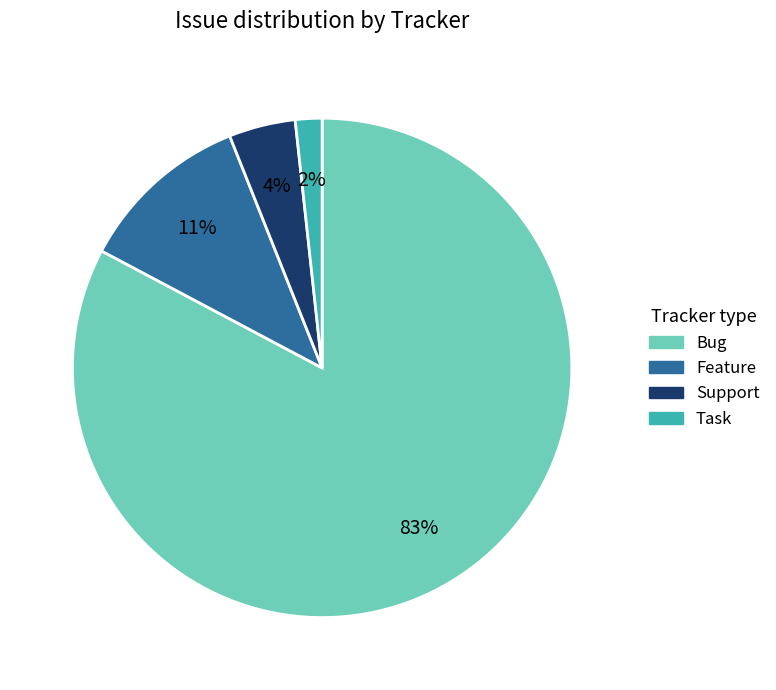

To the nearest percent, what is the difference between the largest and smallest slice percentages?

81%